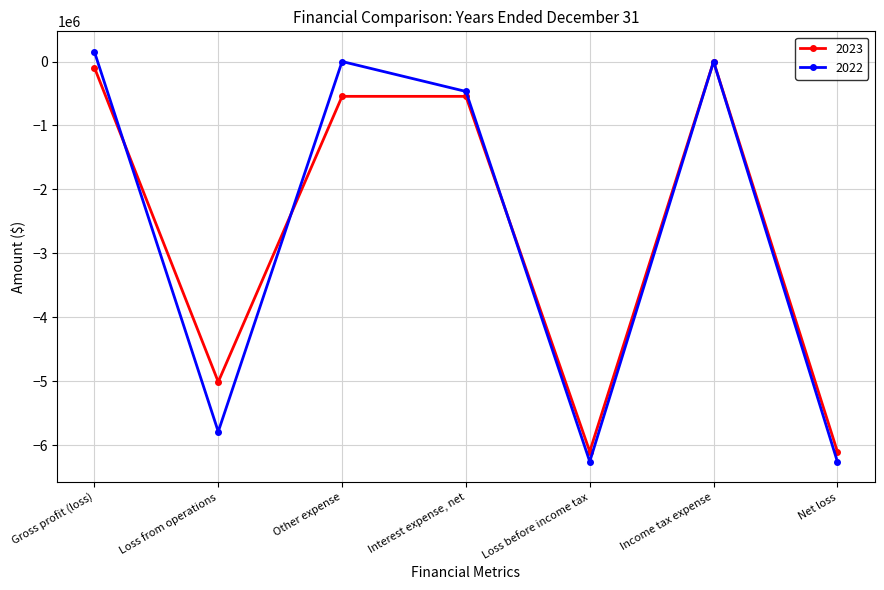

At Loss from operations, list the series in order from smallest to largest.

2022, 2023